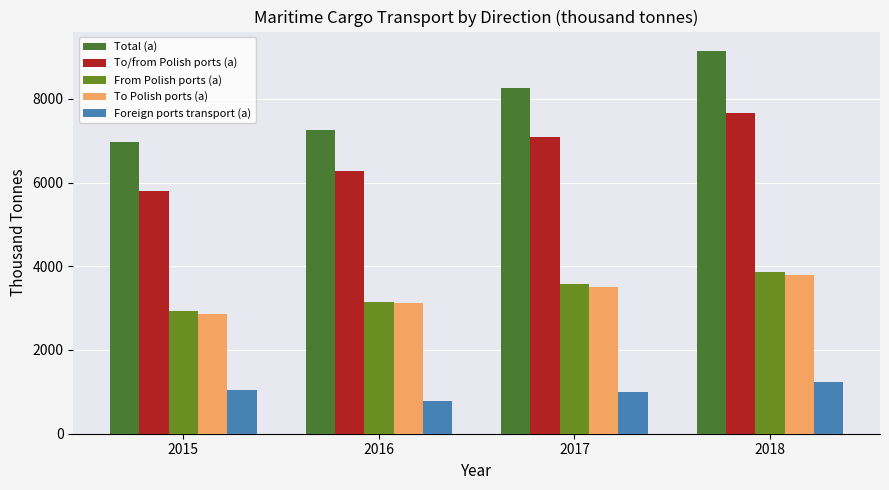

What is the value of the To/from Polish ports (a) bar at the 4th from the left?

7657.9